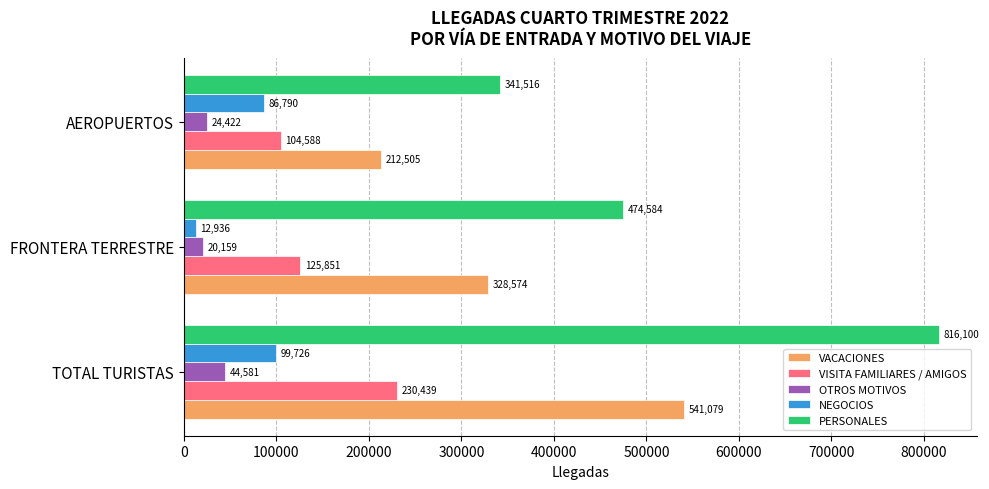

Which series has the widest spread of values?

PERSONALES